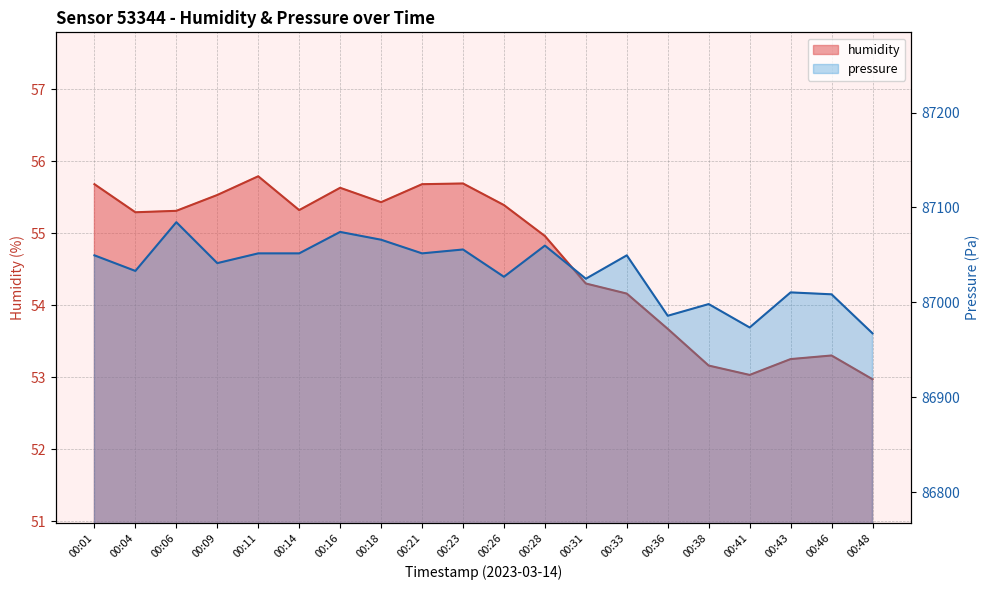

Does the chart have visible grid lines?

Yes